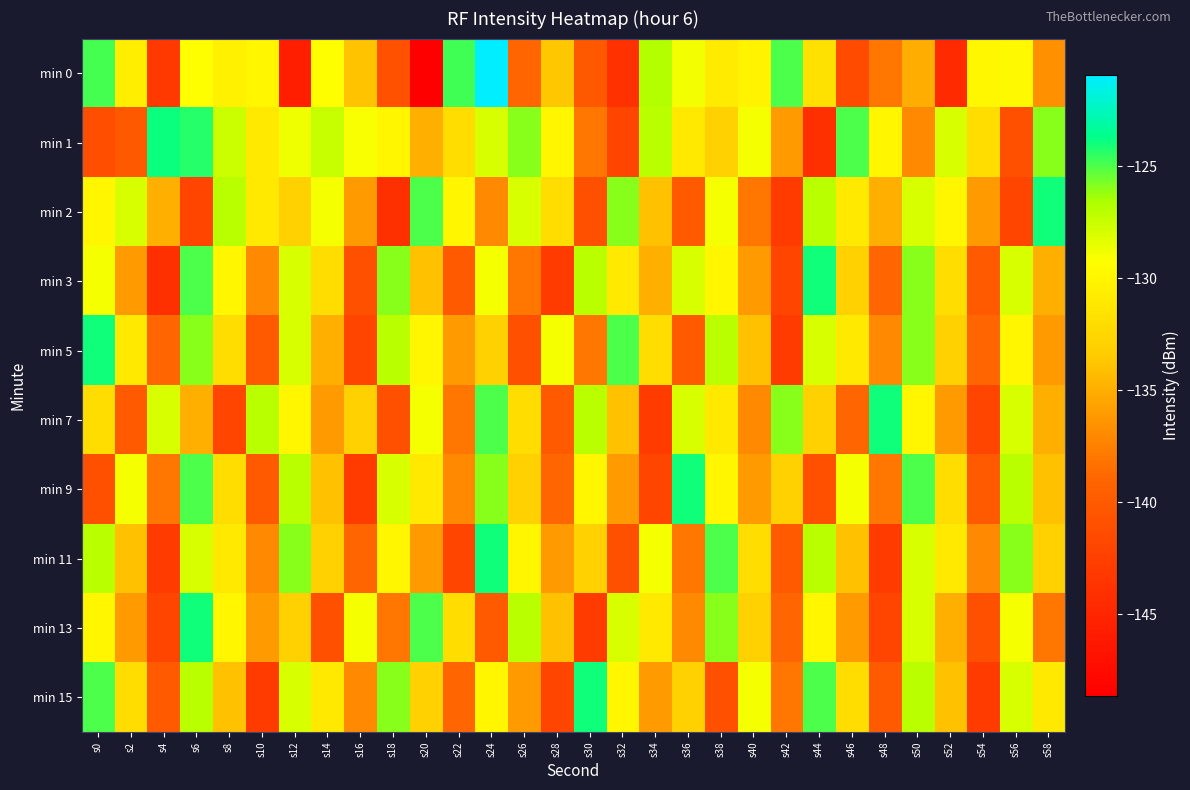

At which category does the chart reach its peak across all series?

s24